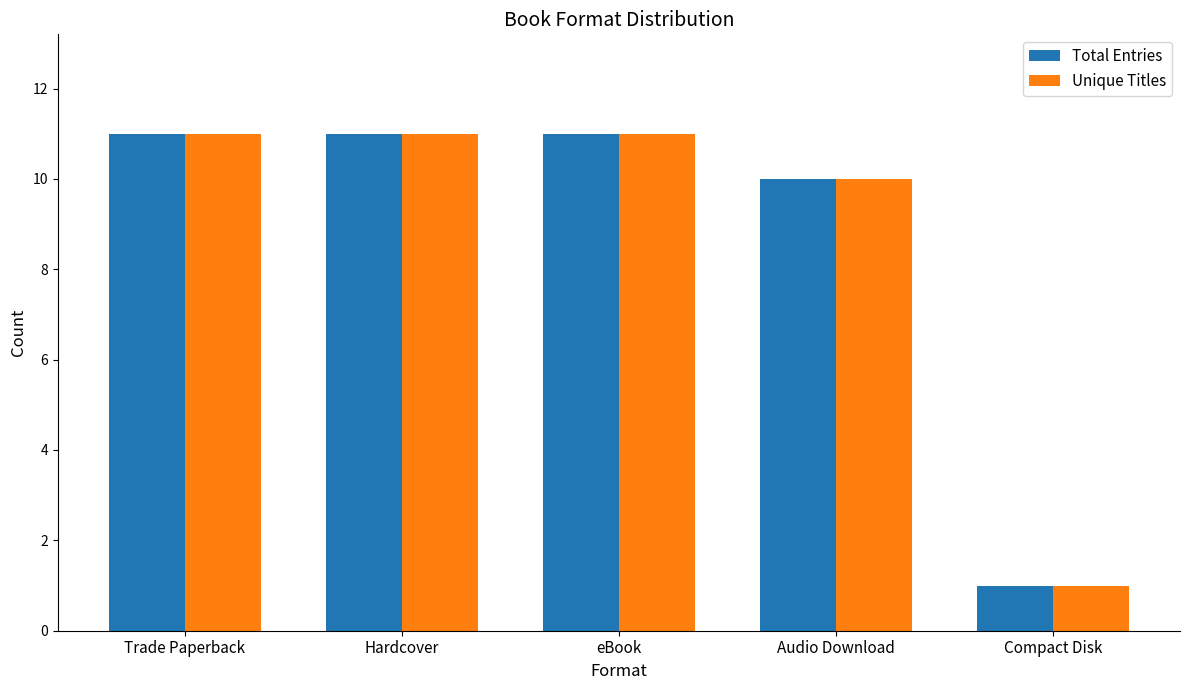

What is the sum of the Unique Titles values at Compact Disk and eBook?

12